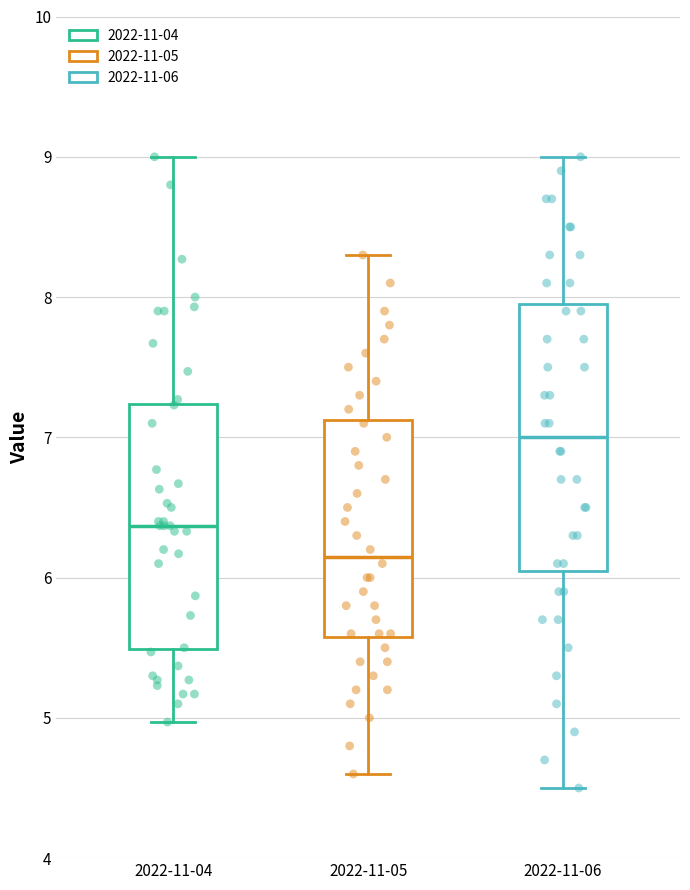

Reading left to right, transcribe this box plot: for each box, give where its median line is, the range the box spans, and where its two whiskers end, as read against the y-axis. The values are not printed on the chart, so give them approximately, as read against the axis.

2022-11-04: median 6.4, box 5.5 to 7.2, whiskers 5.0 to 9.0
2022-11-05: median 6.2, box 5.6 to 7.1, whiskers 4.6 to 8.3
2022-11-06: median 7.0, box 6.1 to 8.0, whiskers 4.5 to 9.0